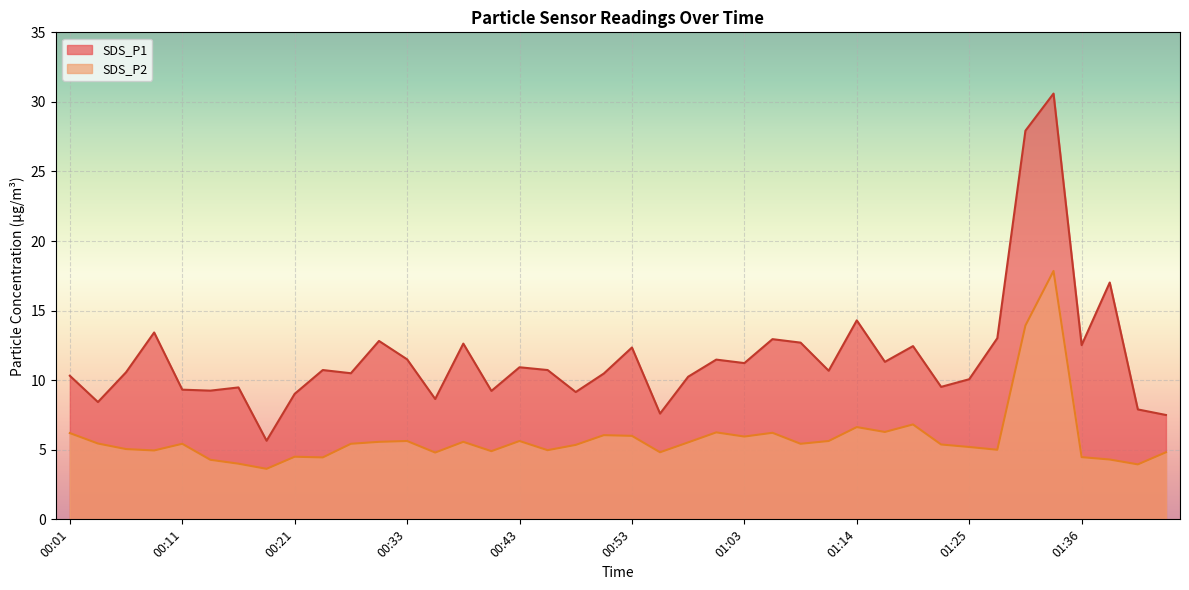

What value does the SDS_P2 series have at 00:56?

4.8